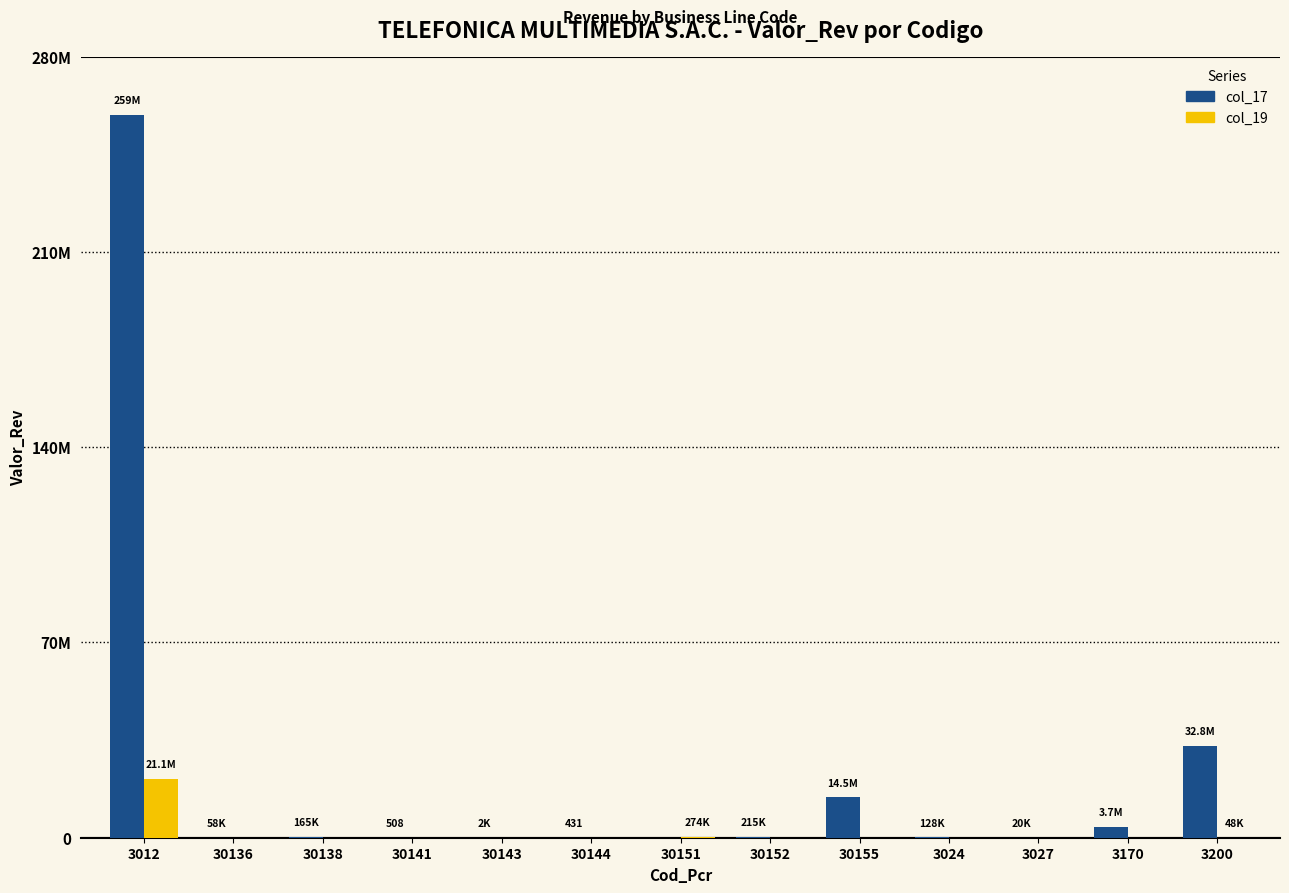

What is the value of the col_17 bar at the 8th from the left?

214584.9